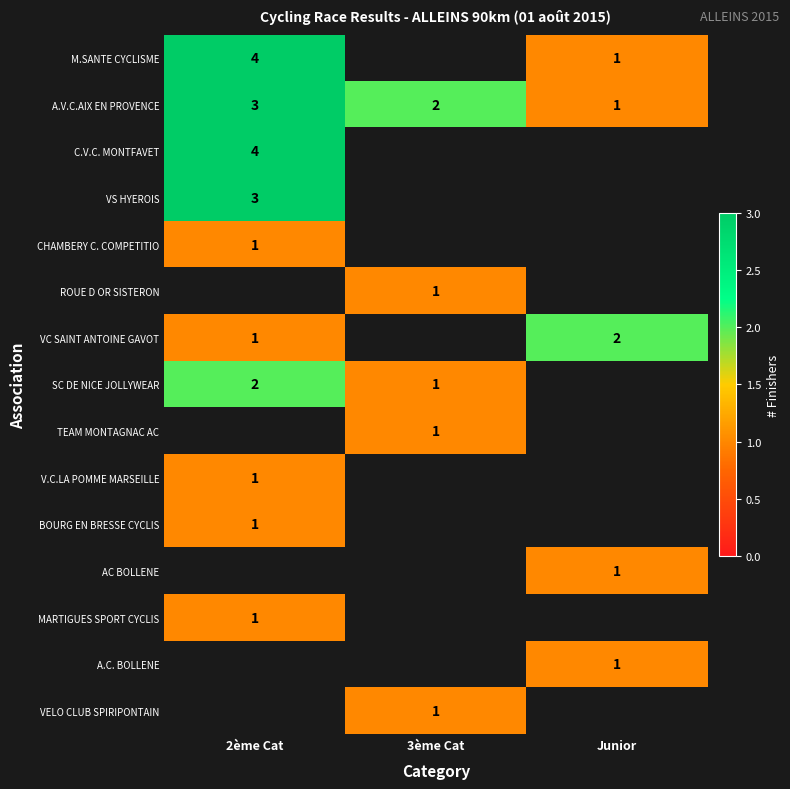

Which series has the largest total across all categories?

row_1